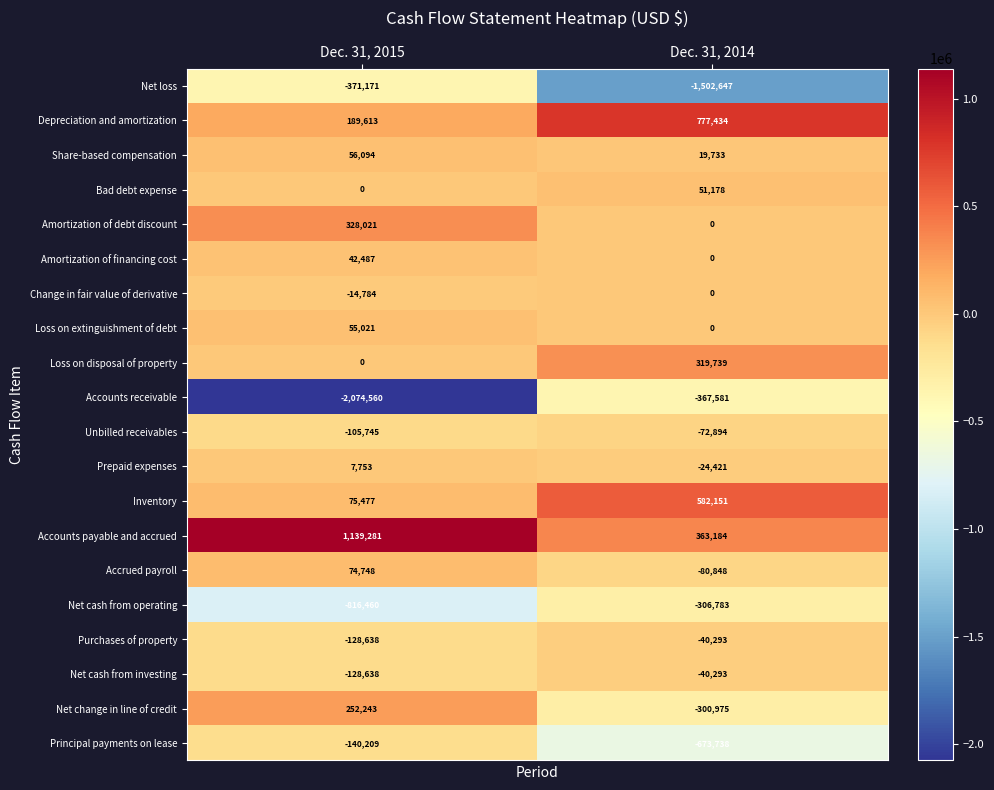

Count the number of categories in the chart.

2